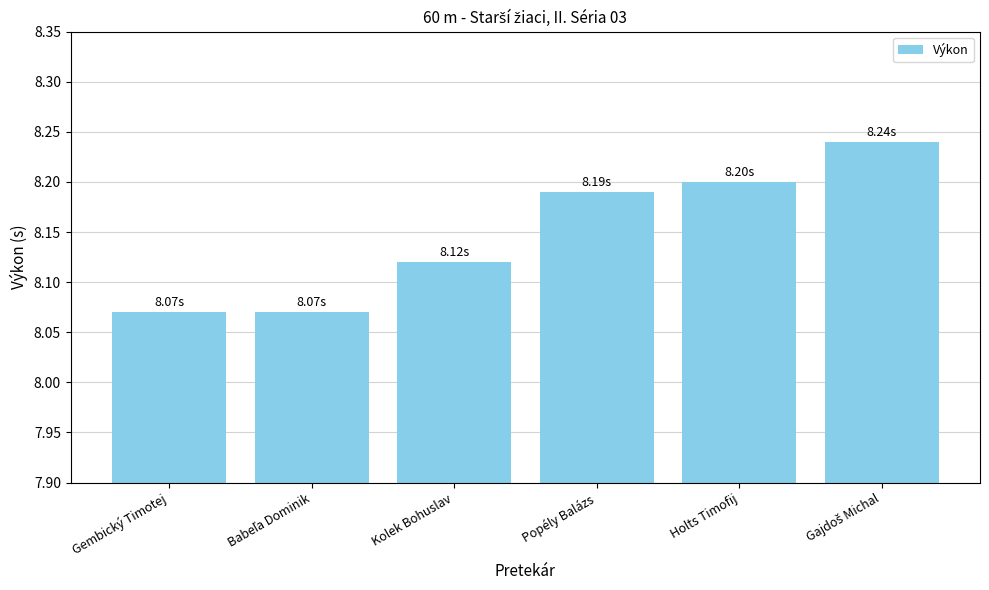

What is the label of the 3rd bar from the right?

Popély Balázs